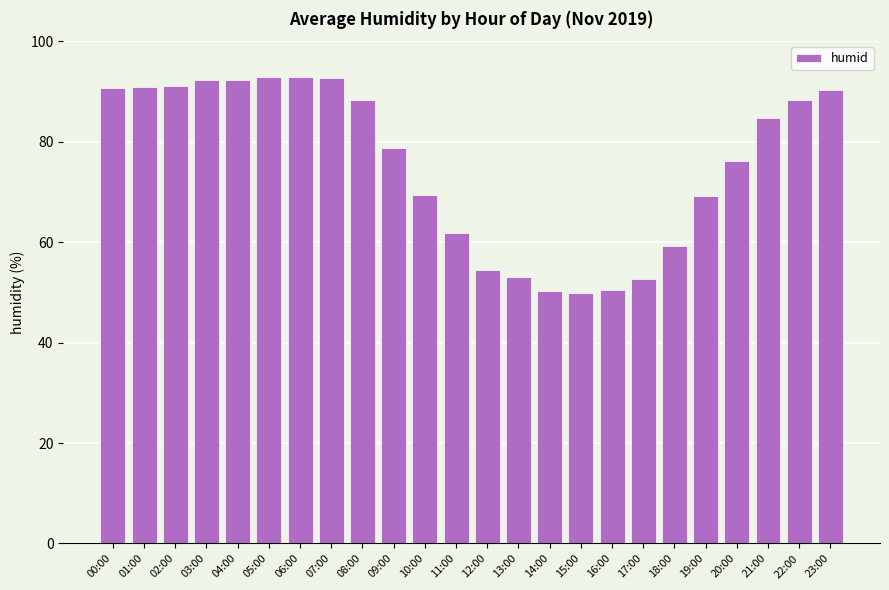

The value at 04:00 is 92.2. True or false?

True